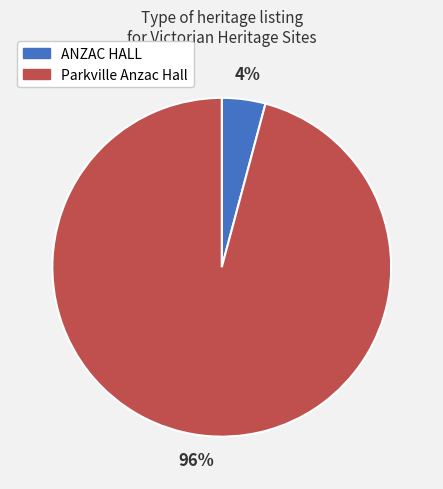

The Parkville Anzac Hall slice represents 96% of the pie. True or false?

True